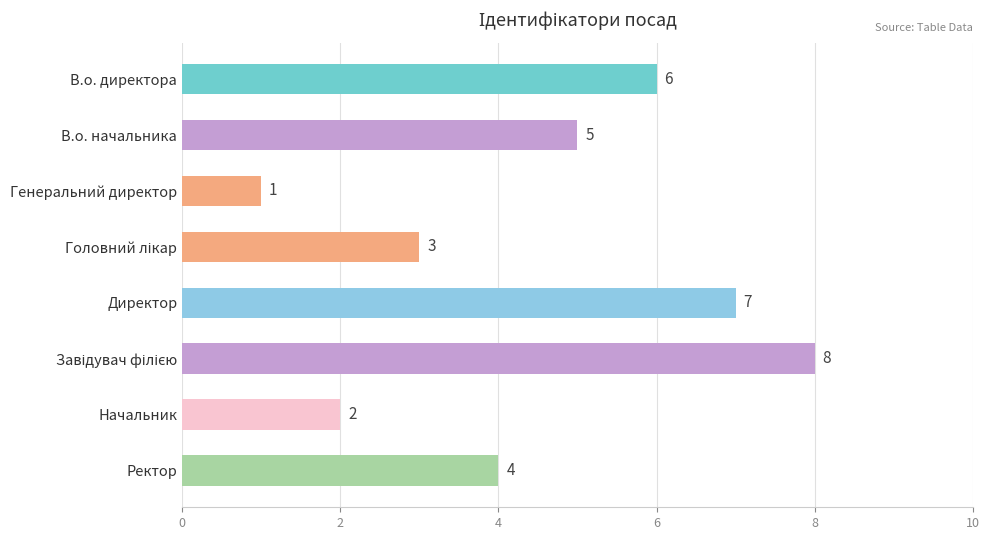

What is the label of the 6th bar from the bottom?

Генеральний директор